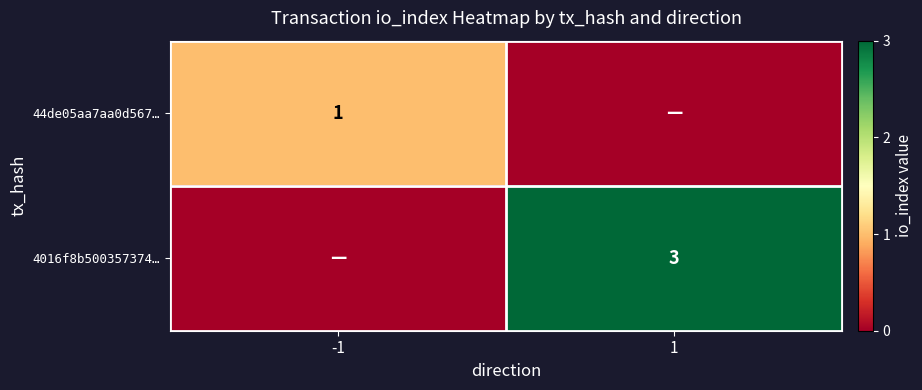

The 44de05aa7aa0d567… series shows 1 at -1. True or false?

True